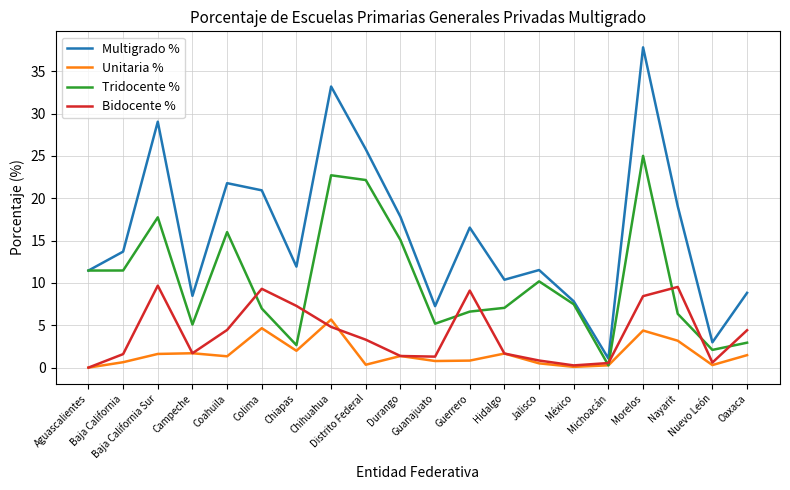

Which series has the largest range (max minus min)?

Multigrado %